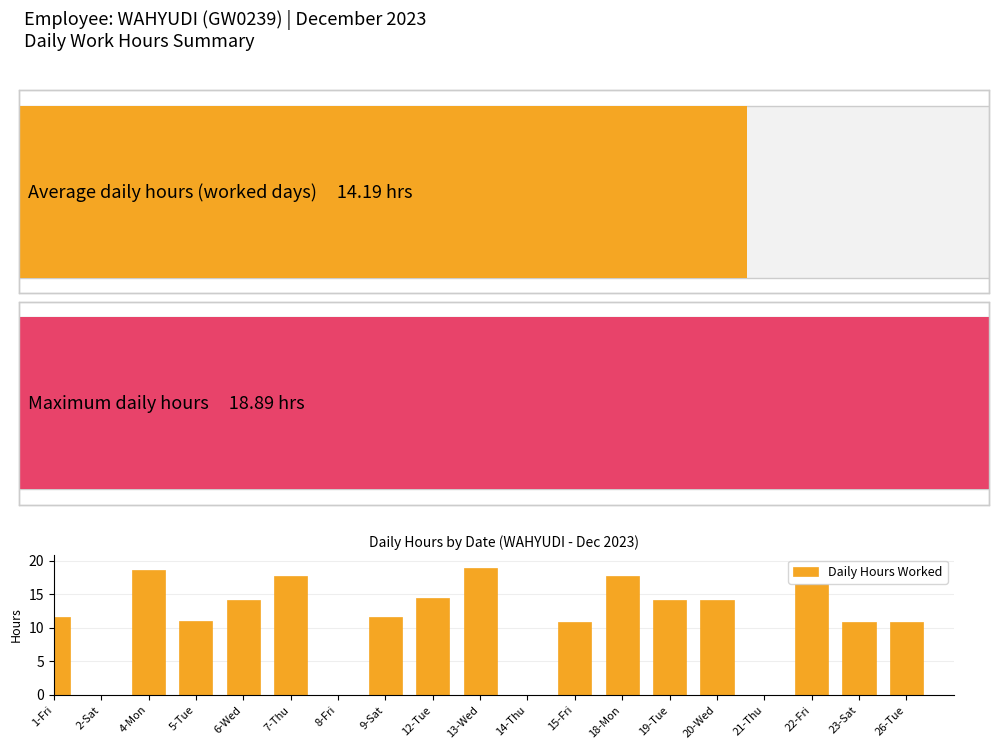

What is the sum of the values at 7-Thu and 2-Sat?

17.7